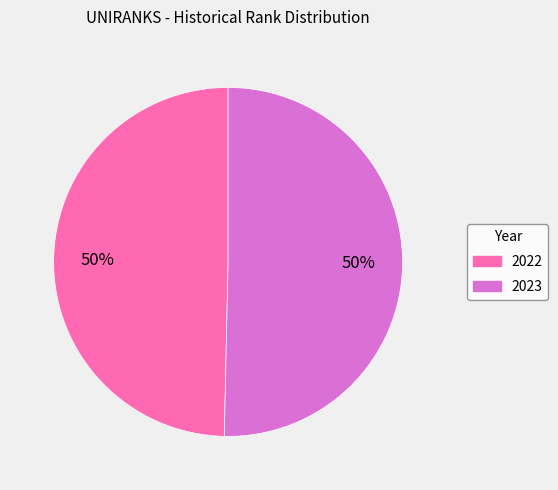

How many slices are in this pie chart?

2